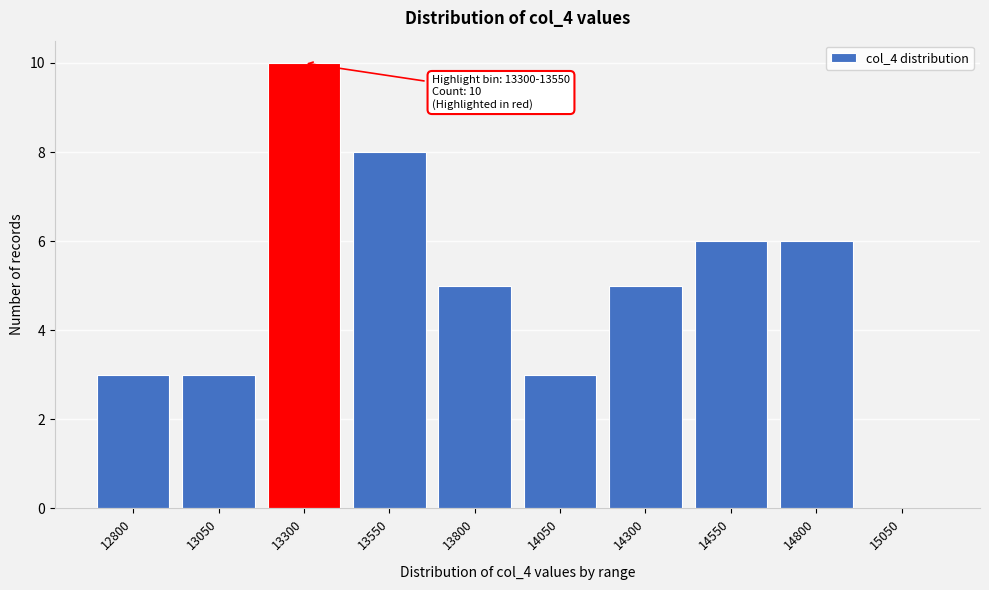

Reading left to right, list all the values displayed in this chart.

12800=3	13050=3	13300=10	13550=8	13800=5	14050=3	14300=5	14550=6	14800=6	15050=0